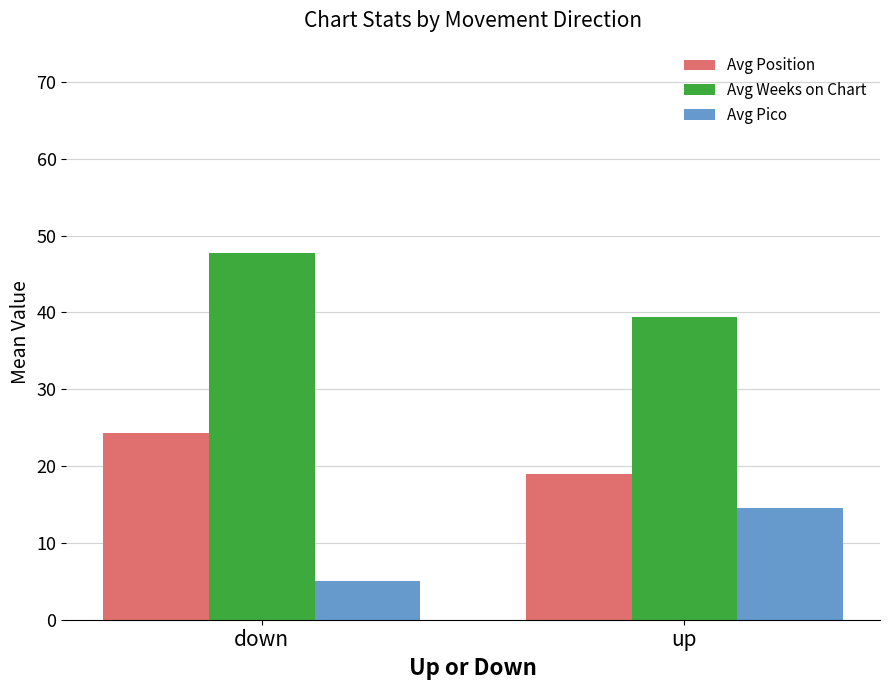

At which category is the sum across all series the highest?

down